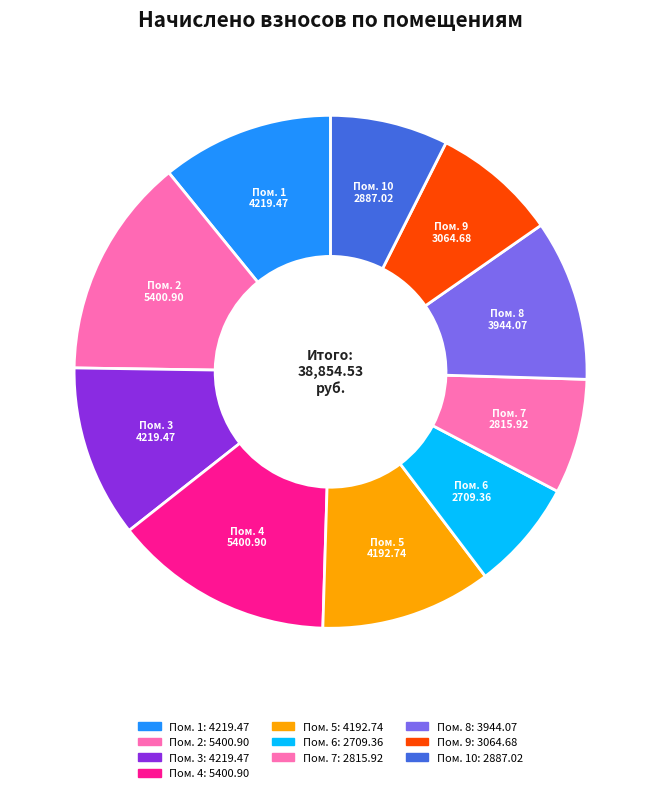

What is the smallest slice in the pie chart?

6